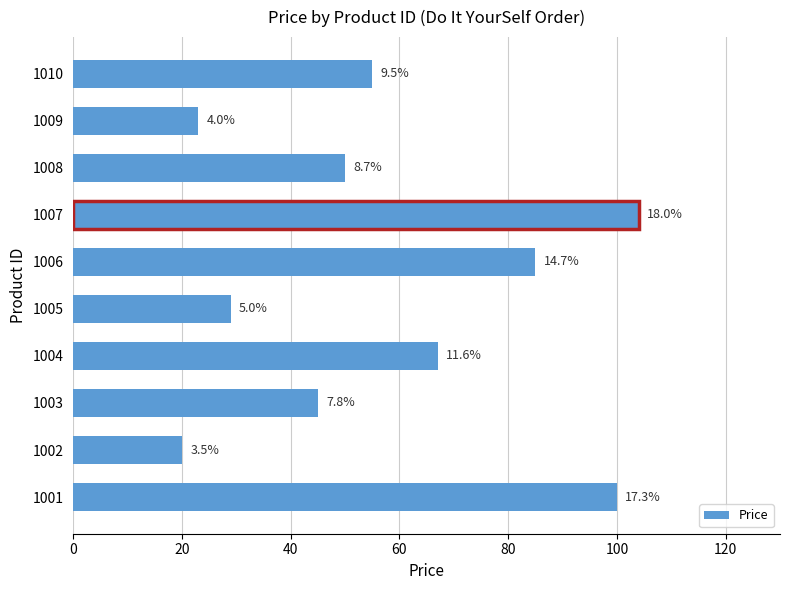

Reading left to right, what are all the values shown in this chart?

100	20	45	67	29	85	104	50	23	55